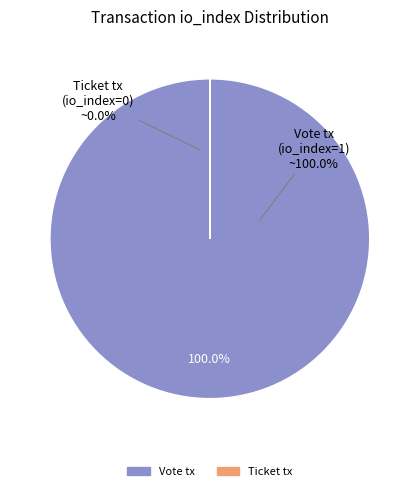

Combined, what portion of the pie is Ticket tx and Vote tx?

100.0%